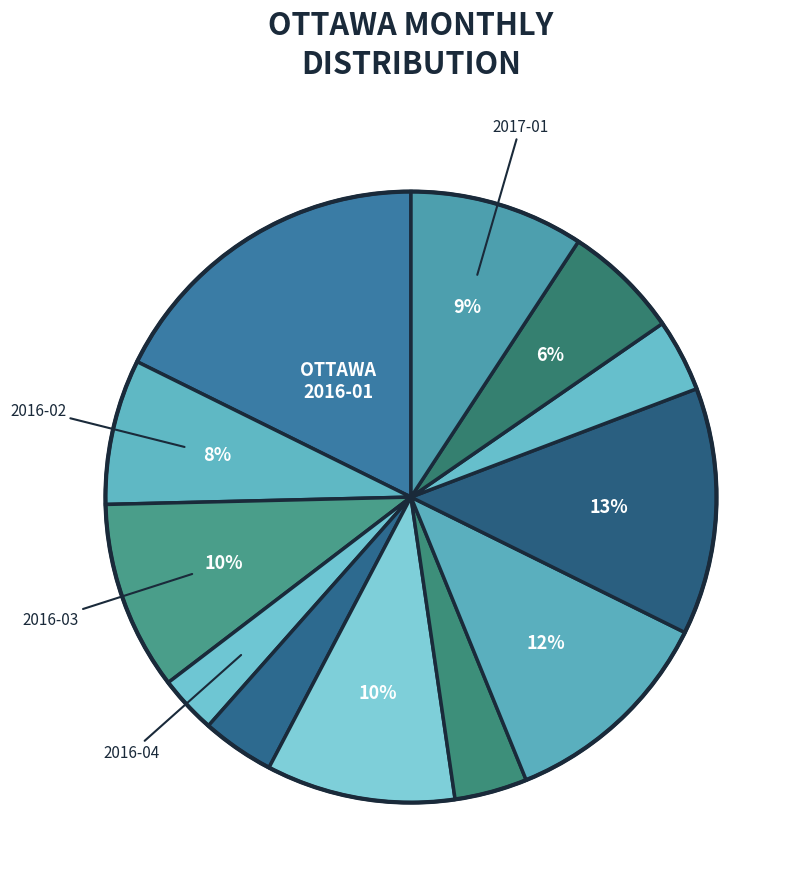

Count the number of slices in the pie.

12